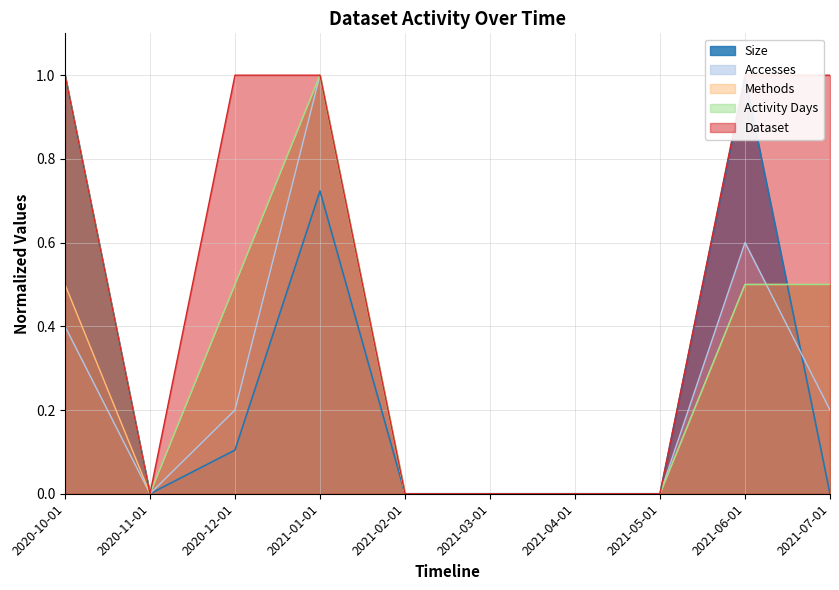

What is the maximum value shown in the chart?

1.0